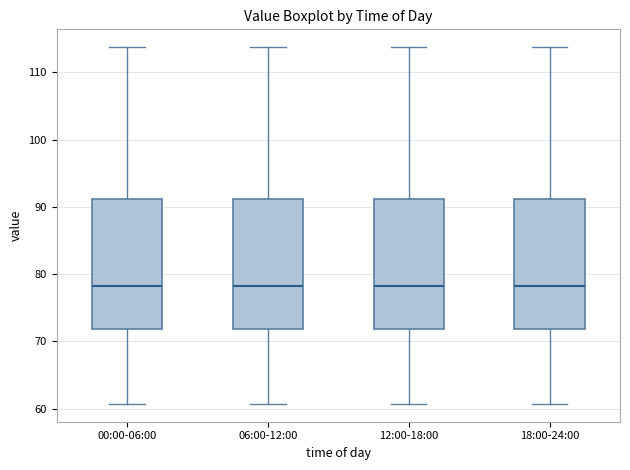

Reading left to right, transcribe this box plot: for each box, give where its median line is, the range the box spans, and where its two whiskers end, as read against the y-axis. The values are not printed on the chart, so give them approximately, as read against the axis.

00:00-06:00: median 78, box 72 to 91, whiskers 61 to 114
06:00-12:00: median 78, box 72 to 91, whiskers 61 to 114
12:00-18:00: median 78, box 72 to 91, whiskers 61 to 114
18:00-24:00: median 78, box 72 to 91, whiskers 61 to 114